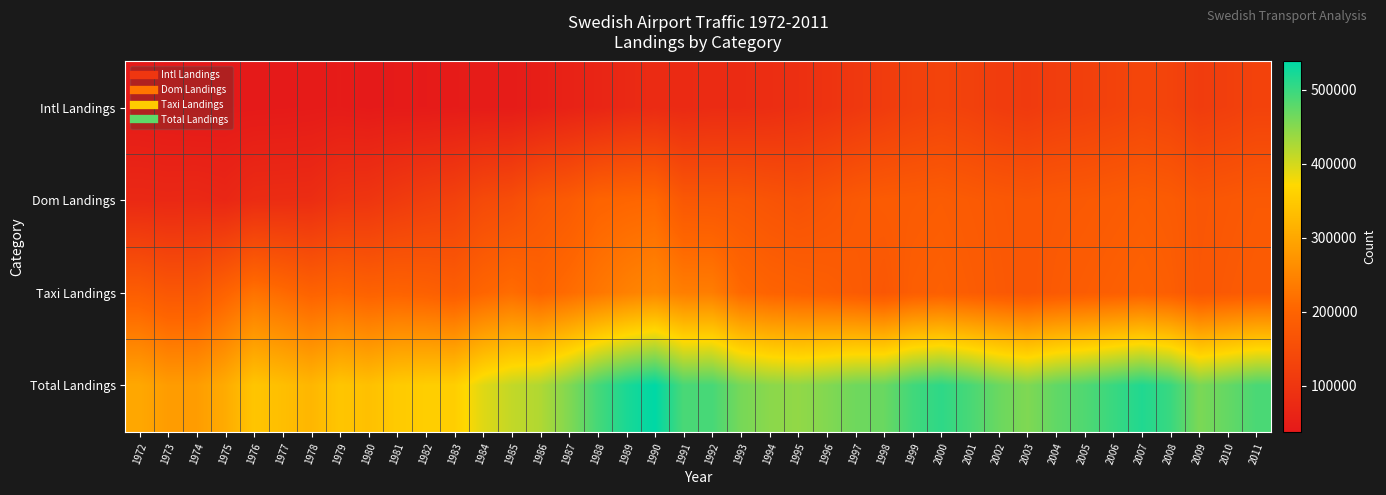

Count the number of data series in this chart.

4